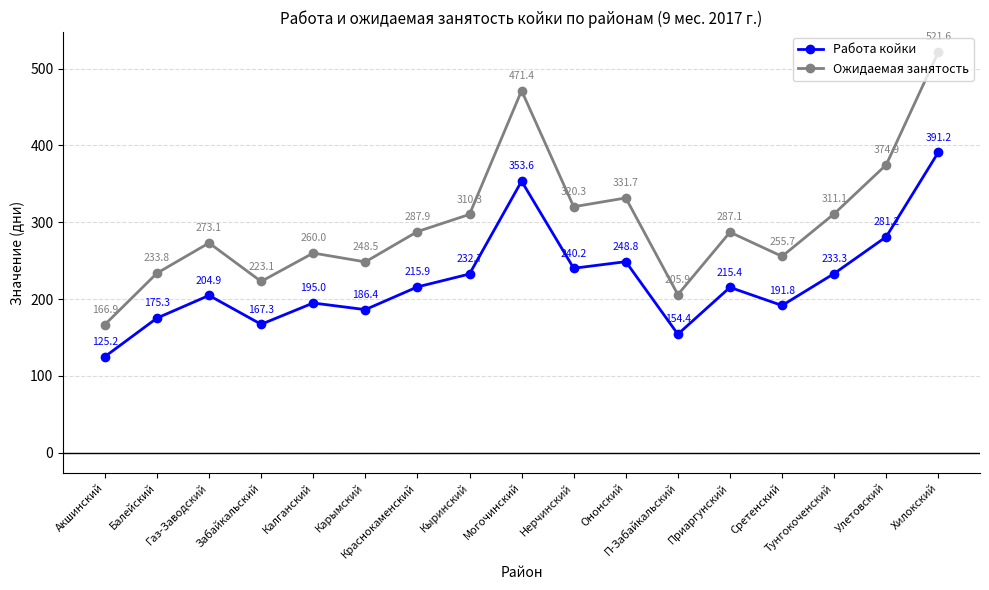

What position from the left is Могочинский?

9